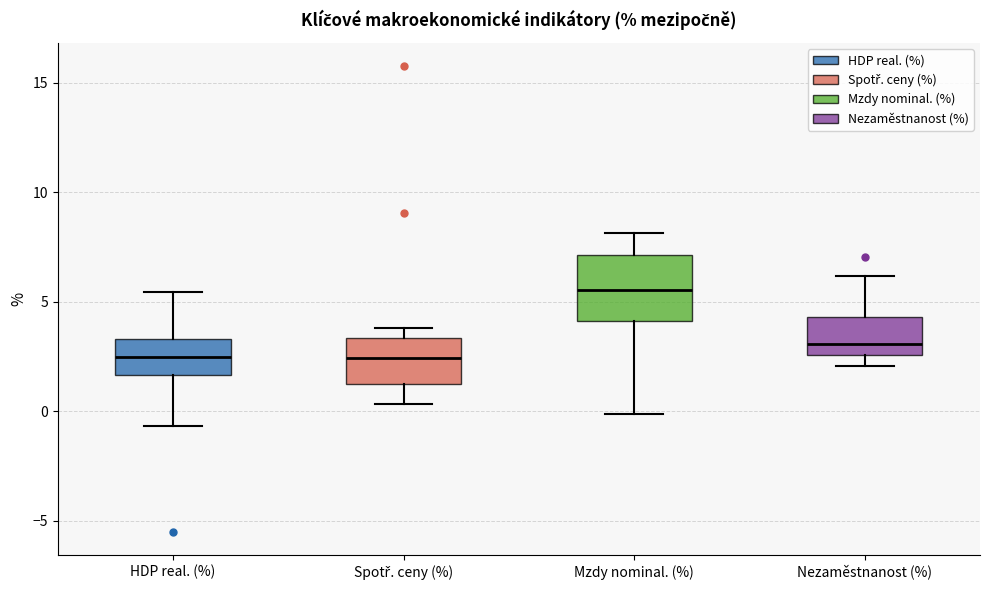

Reading left to right, transcribe this box plot: for each box, give where its median line is, the range the box spans, and where its two whiskers end, as read against the y-axis. The values are not printed on the chart, so give them approximately, as read against the axis.

HDP real. (%): median 2.5, box 1.5 to 3.5, whiskers -0.5 to 5.5
Spotř. ceny (%): median 2.5, box 1.0 to 3.5, whiskers 0.5 to 4.0
Mzdy nominal. (%): median 5.5, box 4.0 to 7.0, whiskers 0.0 to 8.0
Nezaměstnanost (%): median 3.0, box 2.5 to 4.5, whiskers 2.0 to 6.0